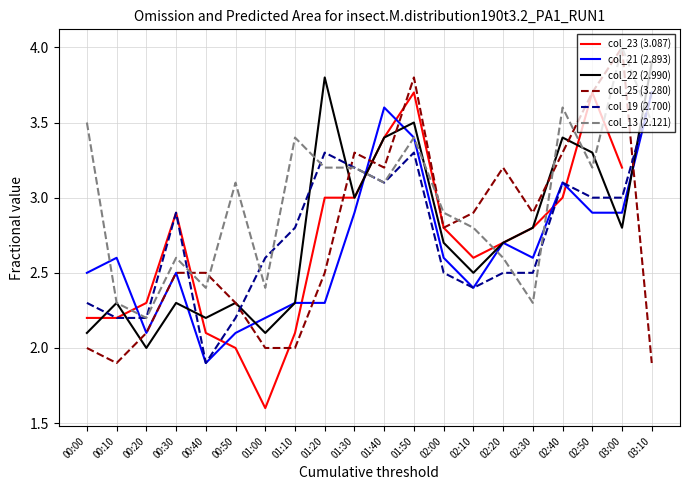

How many lines are shown in the chart?

6